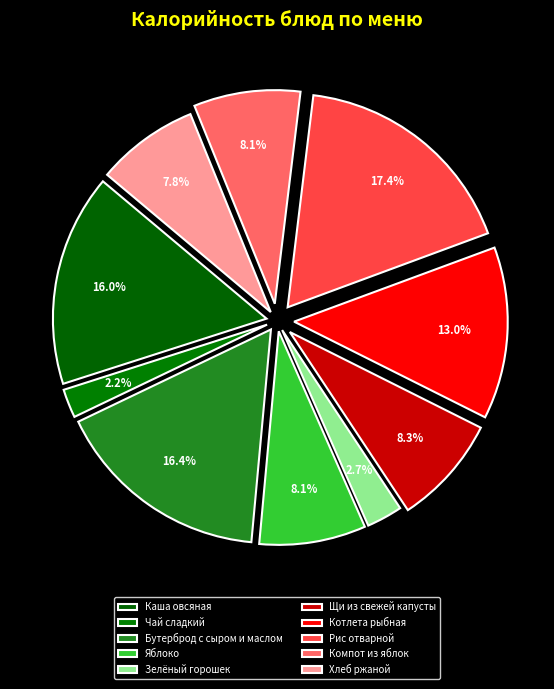

Count the number of slices in the pie.

10